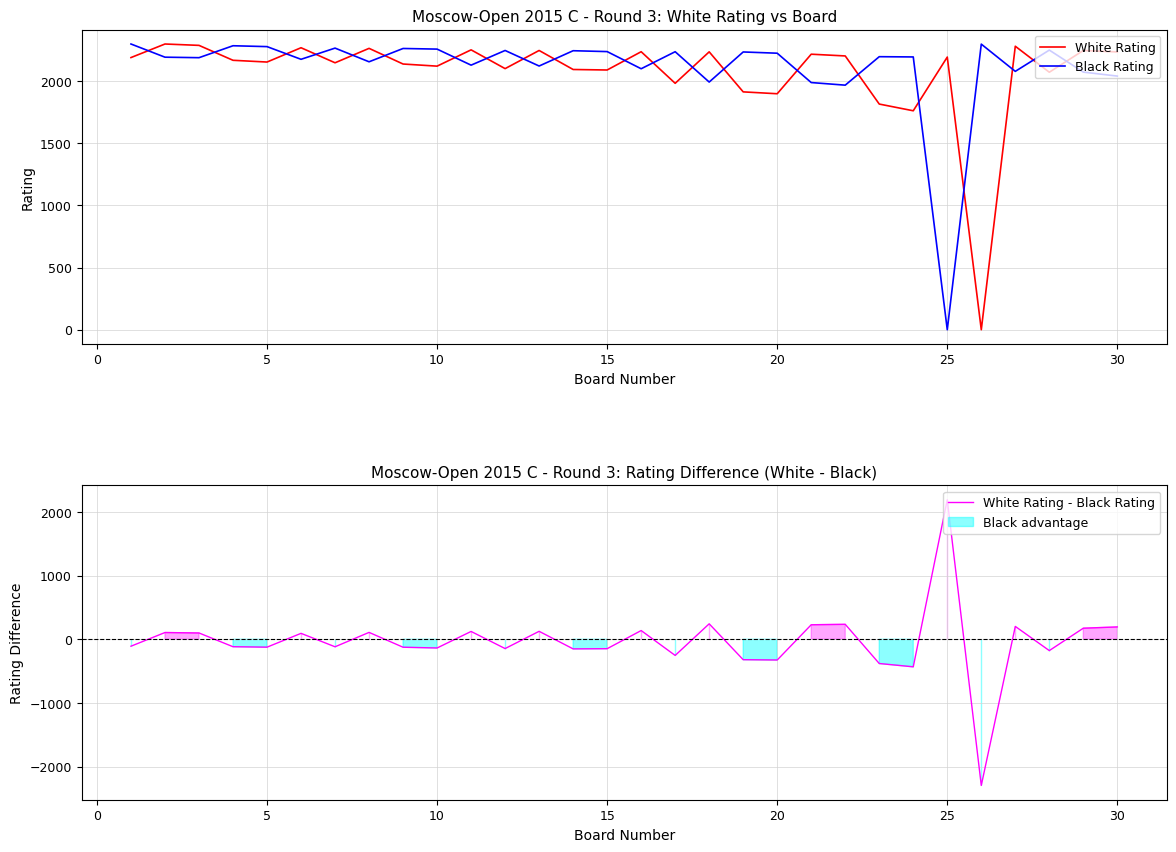

How many data points does each series have?

30